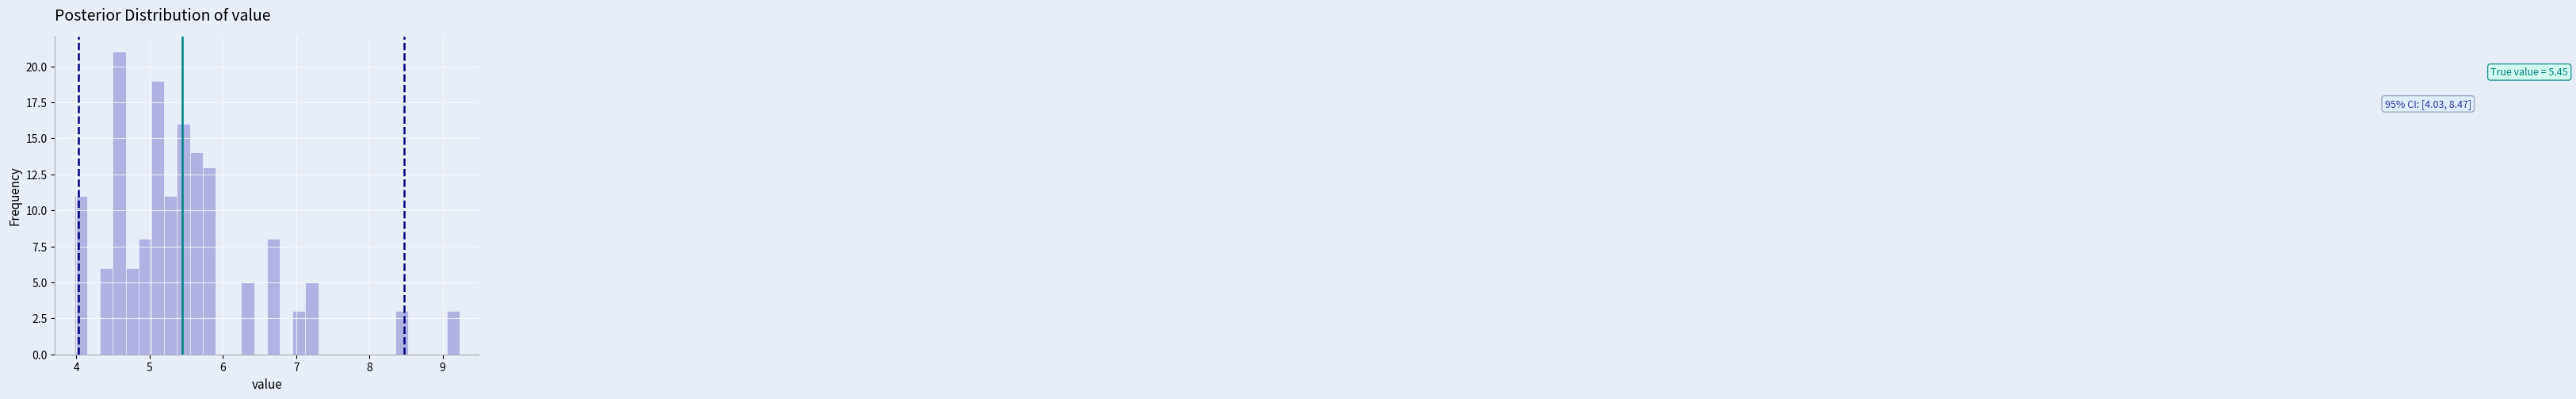

Around what value on the x-axis is the tallest bar? Give the approximate position of its centre, as read against the axis.

4.6